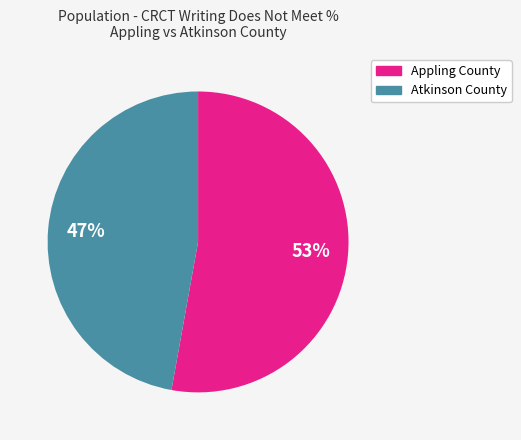

To the nearest percent, what is the difference between the largest and smallest slice percentages?

6%